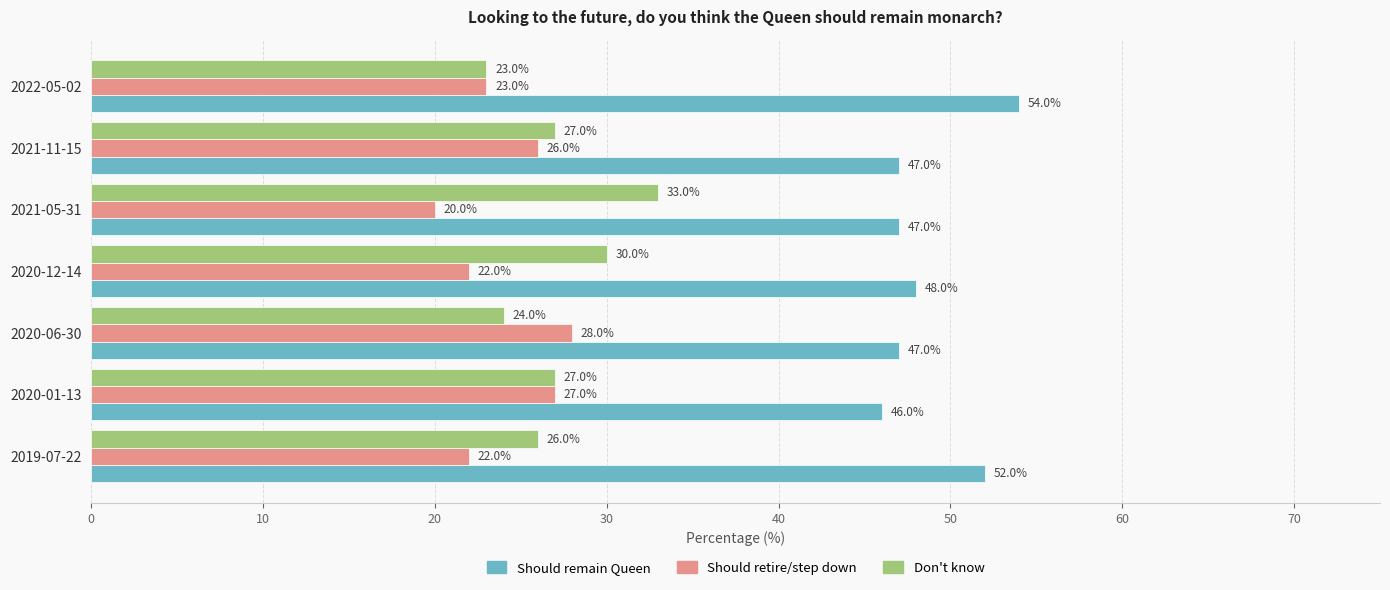

True or false: Don't know has a value of 27.0 at 2021-11-15.

True